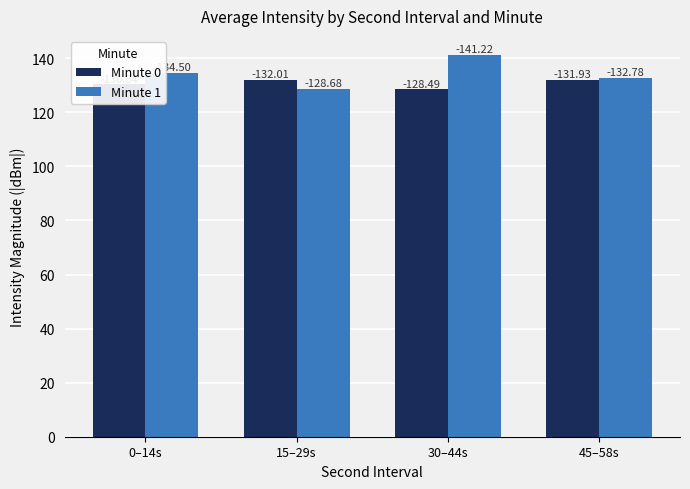

Reading left to right, extract all data points from this chart.

Minute 0: 0–14s=130.3	15–29s=132.0	30–44s=128.5	45–58s=131.9
Minute 1: 0–14s=134.5	15–29s=128.7	30–44s=141.2	45–58s=132.8